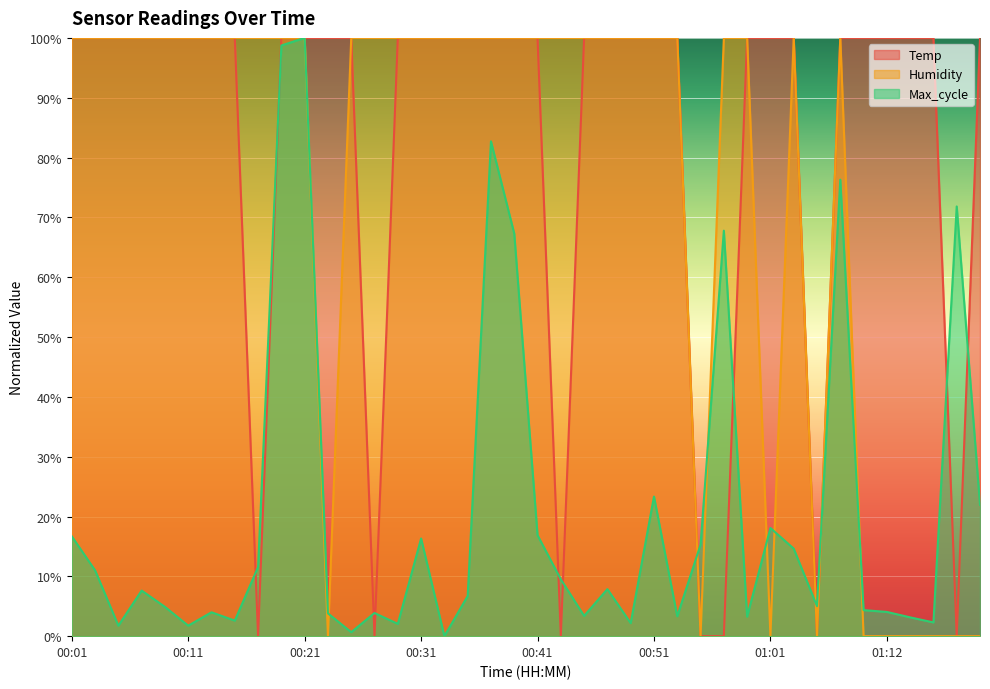

What is the value of the Temp point at the 38th from the left?

100.0